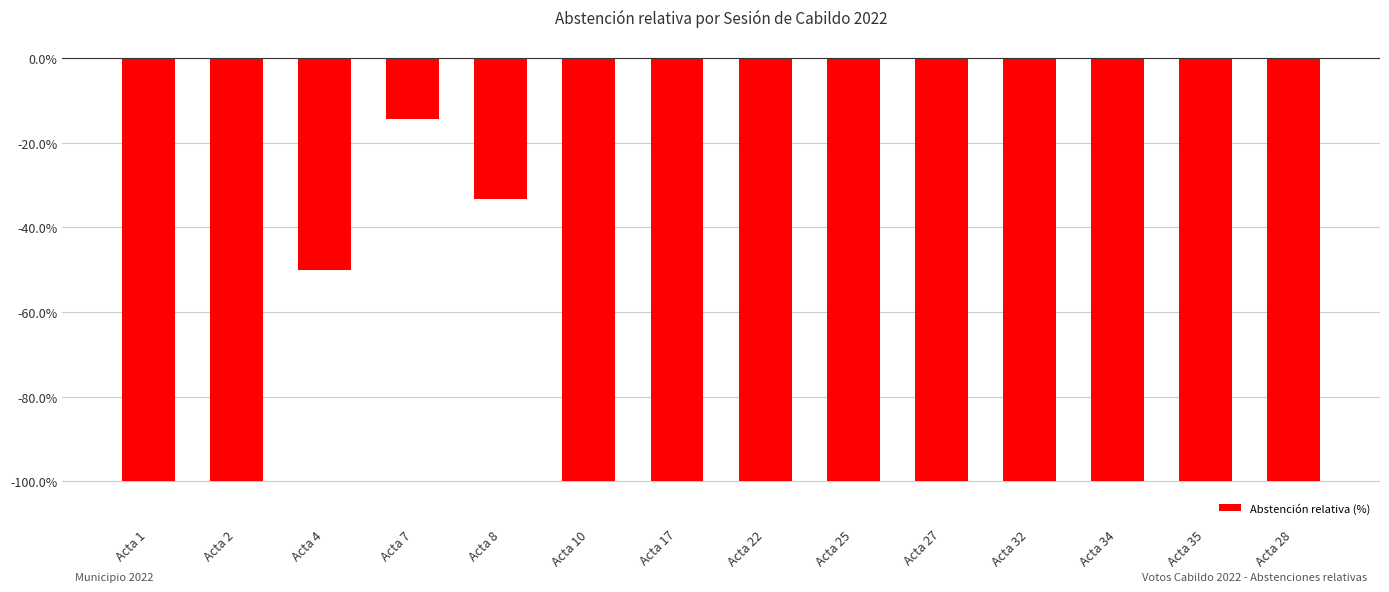

What is the difference between the second highest and minimum values?

66.7